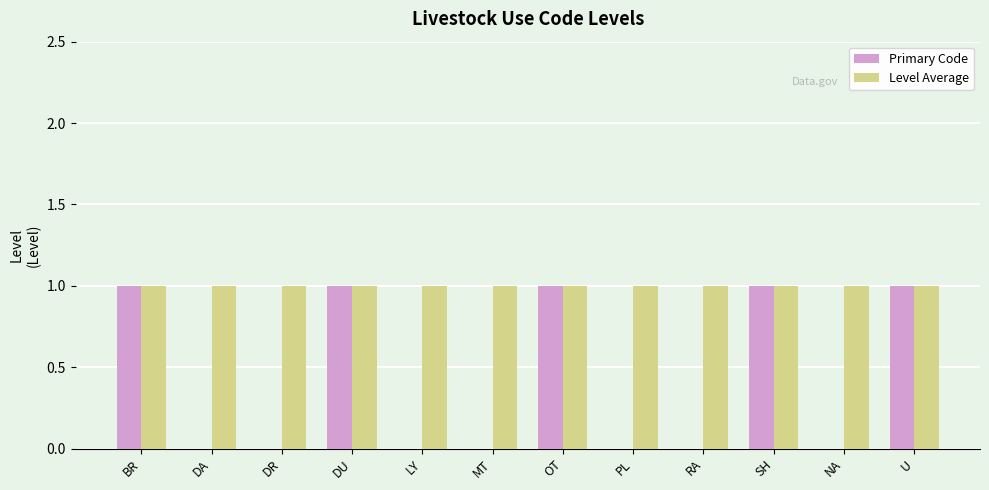

The Primary Code series shows 0 at MT. True or false?

True